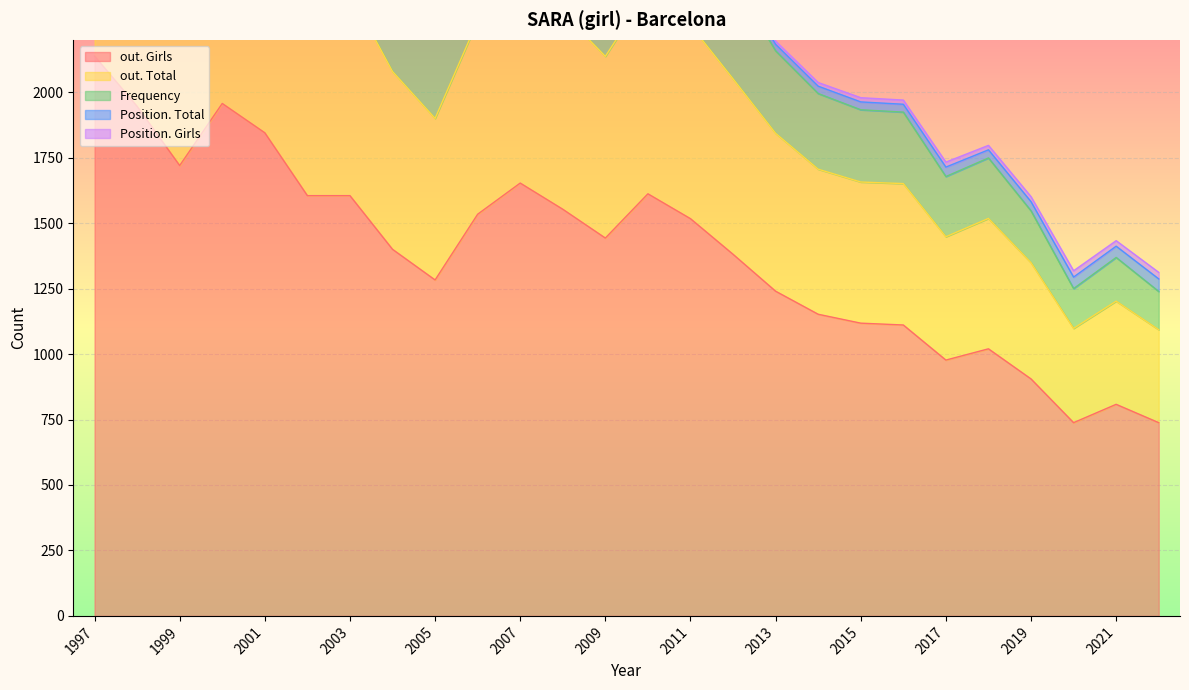

Reading left to right, transcribe all the data shown in this chart.

Frequency: 2022=146	2021=167	2020=152	2019=198	2018=231	2017=230	2016=273	2015=276	2014=289	2013=315	2012=378	2011=437	2010=473	2009=427	2008=484	2007=494	2006=449	2005=367	2004=393	2003=428	2002=405	2001=442	2000=457	1999=380	1998=400	1997=445
Position. Total: 2022=48	2021=43	2020=44	2019=35	2018=31	2017=36	2016=30	2015=30	2014=28	2013=25	2012=24	2011=19	2010=15	2009=21	2008=20	2007=18	2006=23	2005=31	2004=29	2003=24	2002=25	2001=23	2000=21	1999=26	1998=23	1997=19
Position. Girls: 2022=25	2021=21	2020=24	2019=19	2018=17	2017=19	2016=16	2015=16	2014=14	2013=12	2012=12	2011=10	2010=8	2009=9	2008=9	2007=10	2006=12	2005=14	2004=14	2003=13	2002=13	2001=13	2000=11	1999=12	1998=12	1997=11
out. Total: 2022=355	2021=394	2020=360	2019=444	2018=498	2017=471	2016=540	2015=539	2014=554	2013=603	2012=670	2011=739	2010=775	2009=694	2008=750	2007=802	2006=739	2005=617	2004=679	2003=776	2002=778	2001=897	2000=946	1999=836	1998=932	1997=1031
out. Girls: 2022=738	2021=808	2020=738	2019=905	2018=1020	2017=977	2016=1111	2015=1118	2014=1152	2013=1240	2012=1381	2011=1517	2010=1612	2009=1443	2008=1553	2007=1653	2006=1534	2005=1283	2004=1400	2003=1605	2002=1605	2001=1845	2000=1957	1999=1720	1998=1946	1997=2138